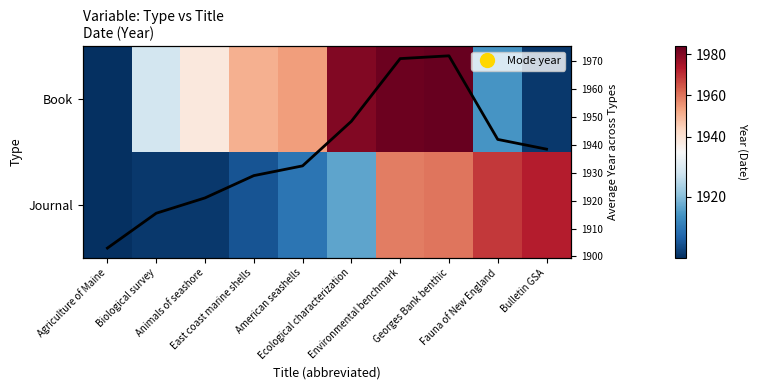

At which category does the chart reach its peak across all series?

Georges Bank benthic